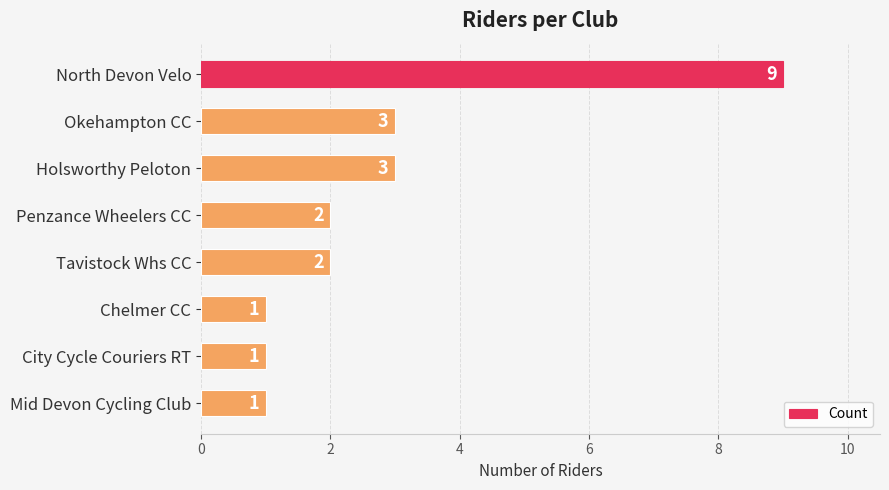

What is the difference between the values at North Devon Velo and Penzance Wheelers CC?

7